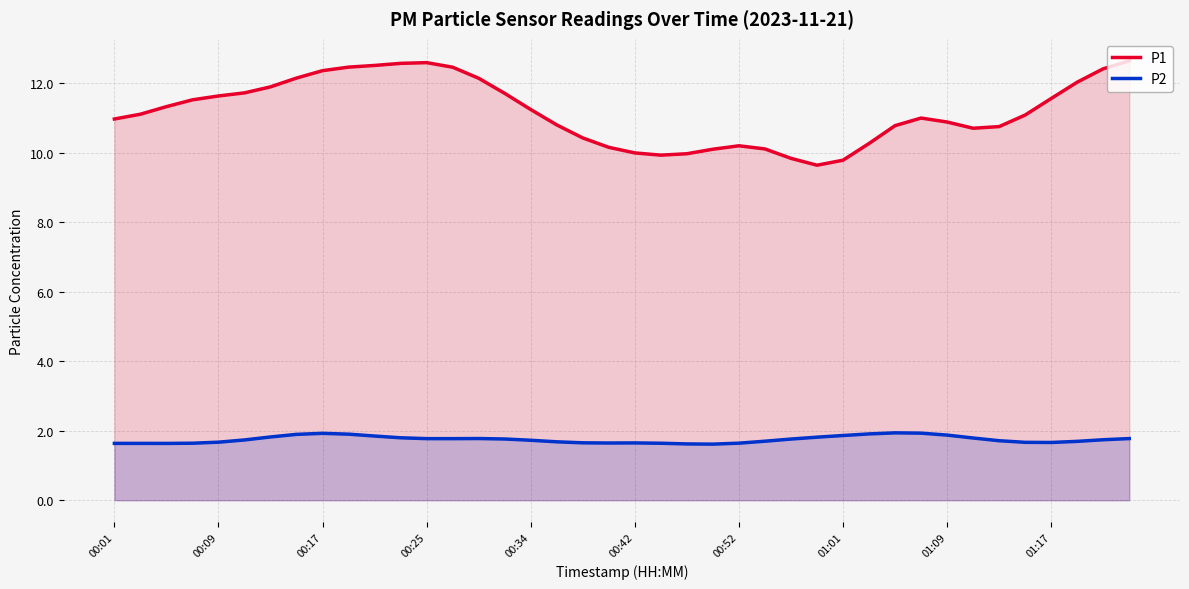

How many data points in P1 are above 11?

21